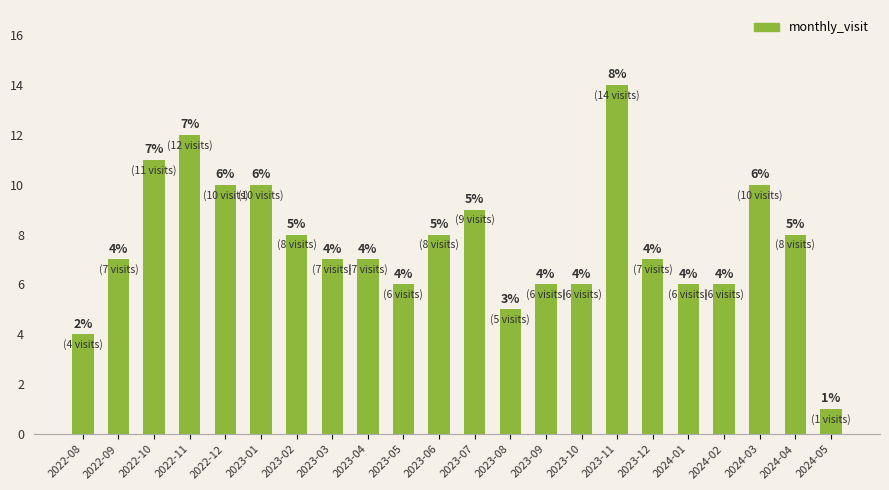

Which has a higher value, 2023-07 or 2023-11?

2023-11